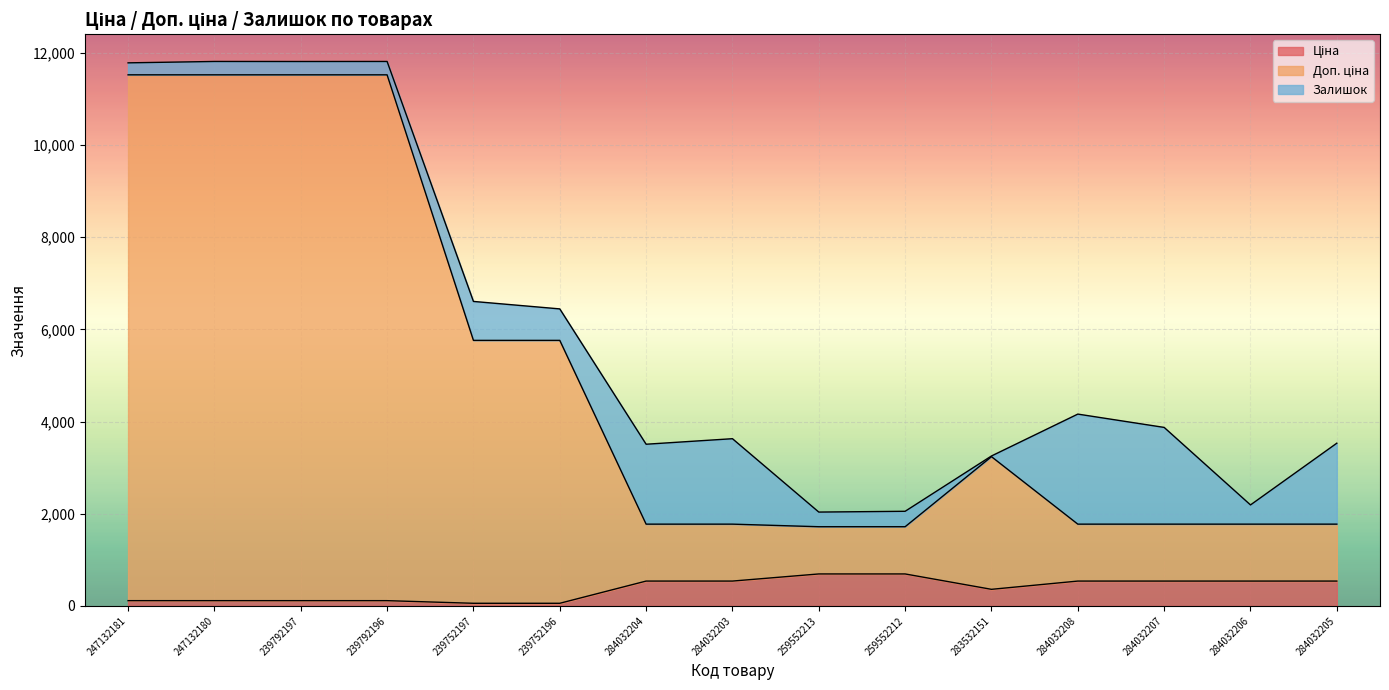

What is the value of the Доп. ціна point at the 6th from the left?

5762.1